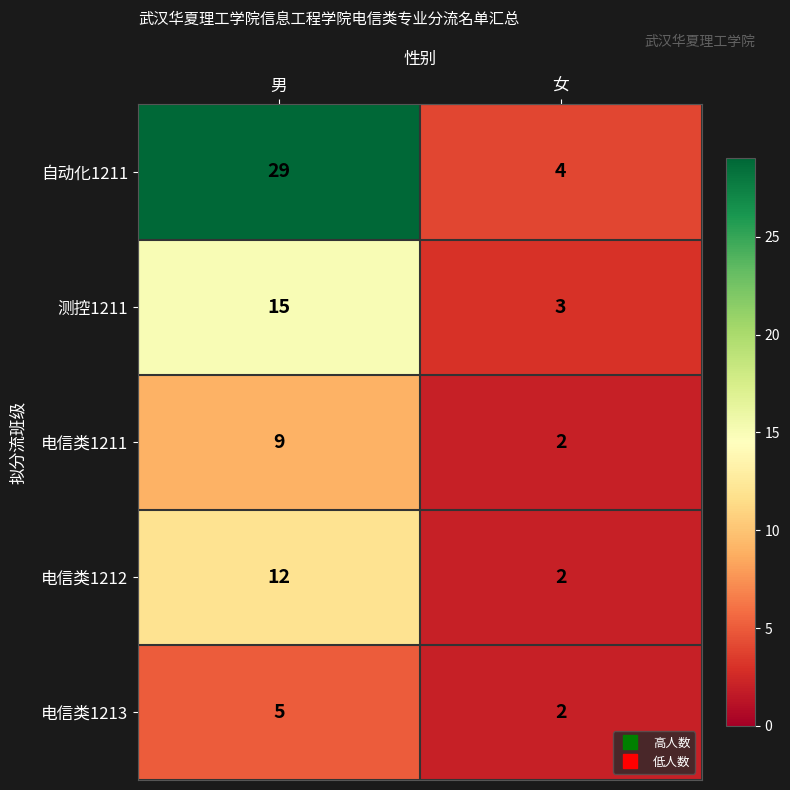

Rank the series by their maximum value, from lowest to highest.

电信类1213, 电信类1211, 电信类1212, 测控1211, 自动化1211